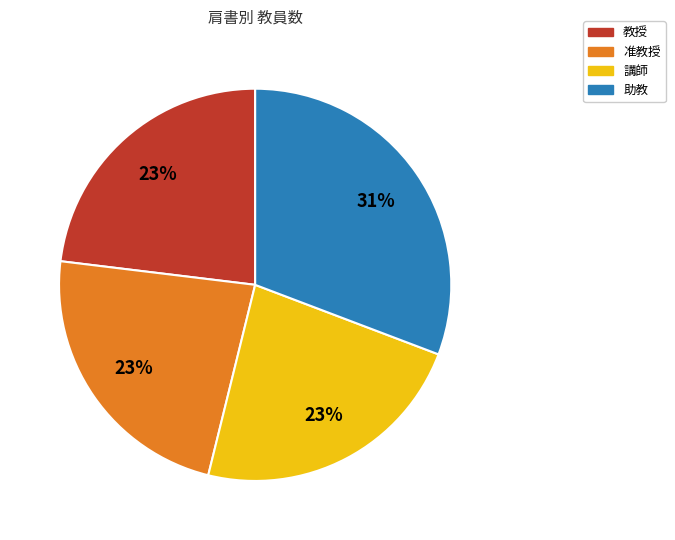

To the nearest percent, what is the combined percentage of 准教授 and 講師?

46%